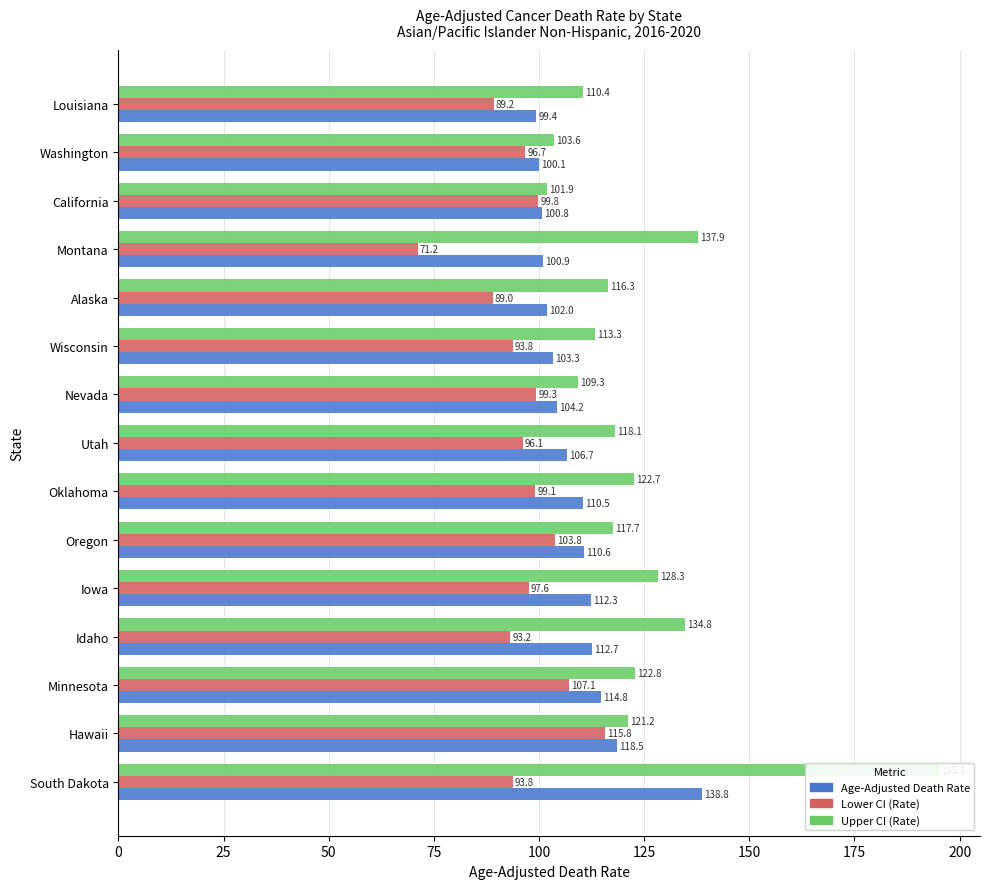

What is the maximum value shown in the chart?

195.1